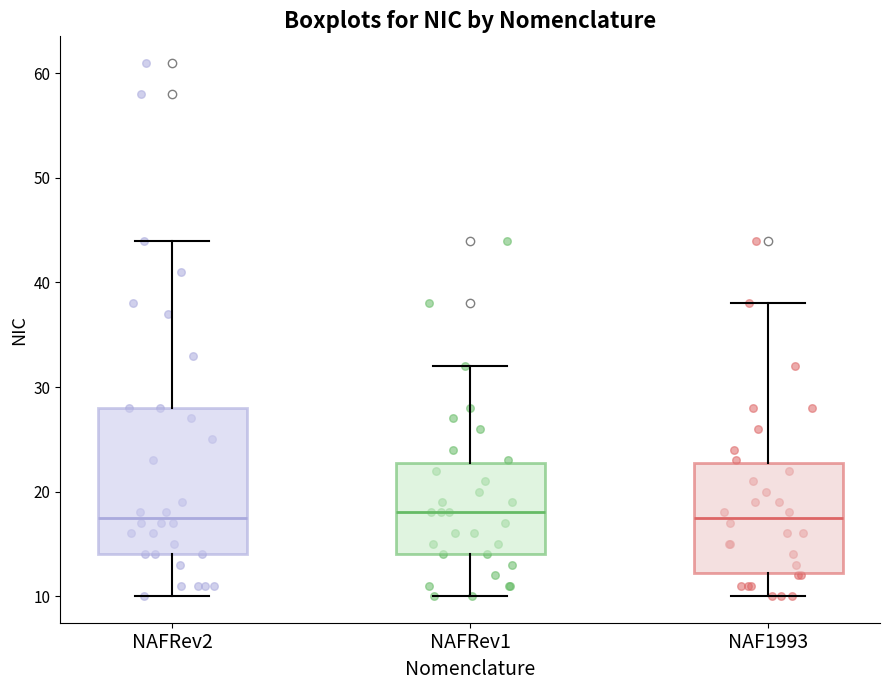

Where is the upper edge of the box for NAFRev1 on the y-axis? The values are not printed on the chart, so give them approximately, as read against the axis.

23